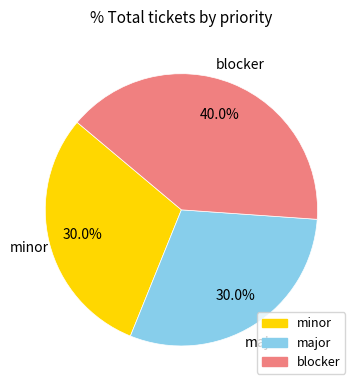

Which category has the biggest portion of the pie?

blocker